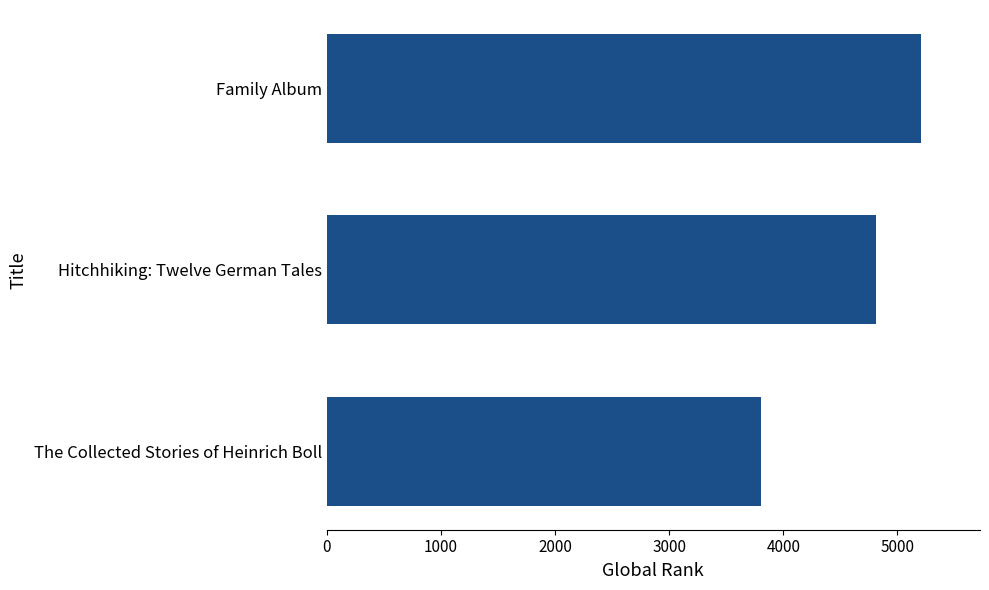

Rank the categories by value from highest to lowest.

Family Album, Hitchhiking: Twelve German Tales, The Collected Stories of Heinrich Boll